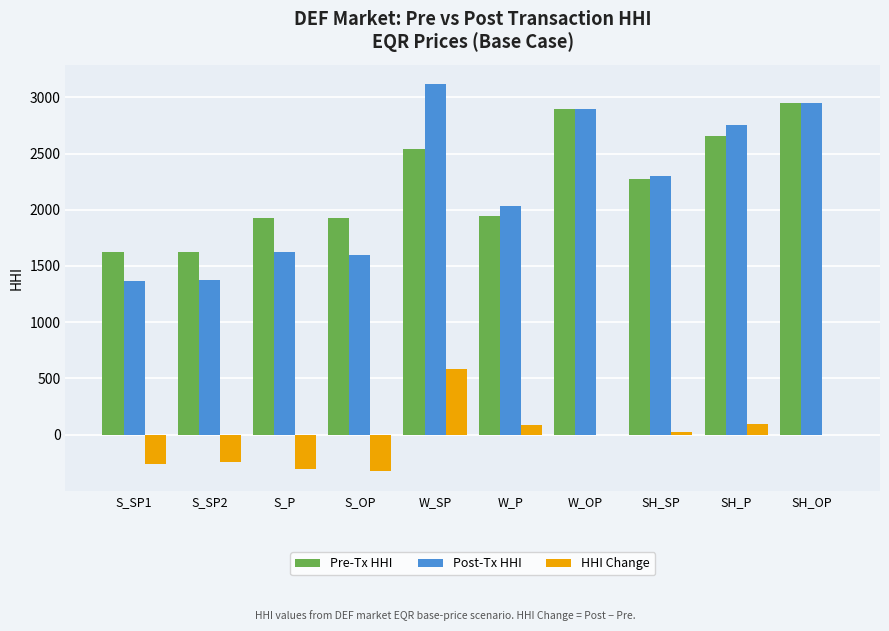

Is it true that Post-Tx HHI equals 2299.3 at SH_SP?

True